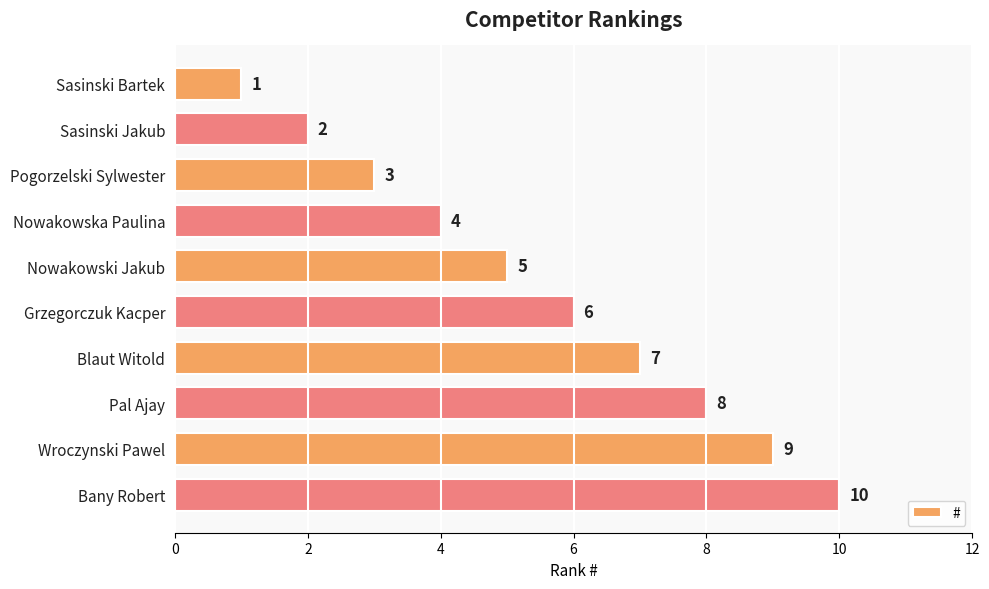

How many distinct data groups are displayed?

1